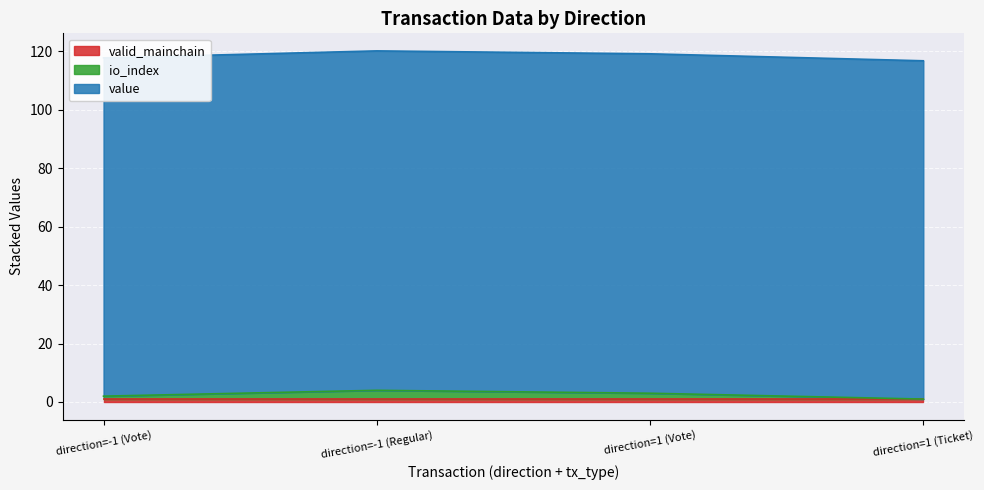

True or false: io_index has more than 2 interior local peaks.

False